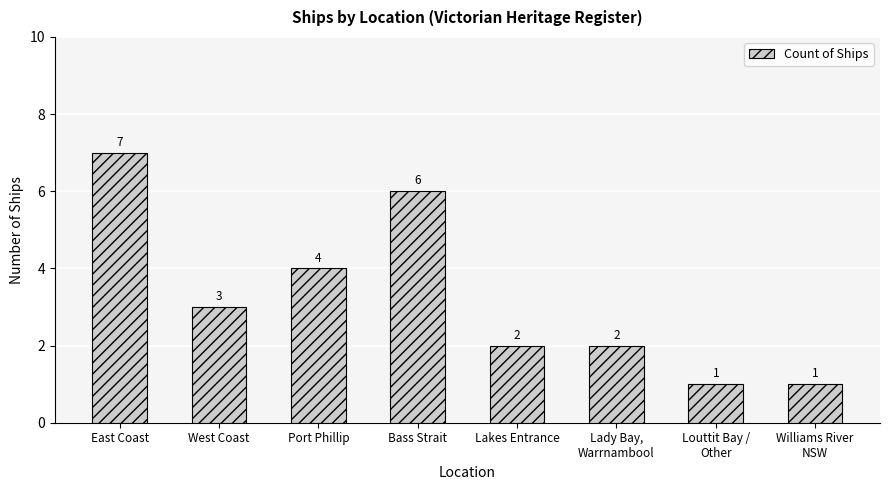

Reading left to right, what are all the values shown in this chart?

7	3	4	6	2	2	1	1